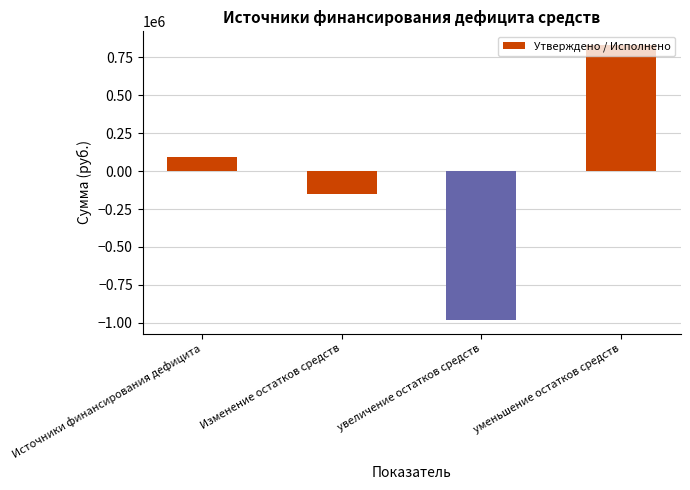

How many values are below 93489?

2